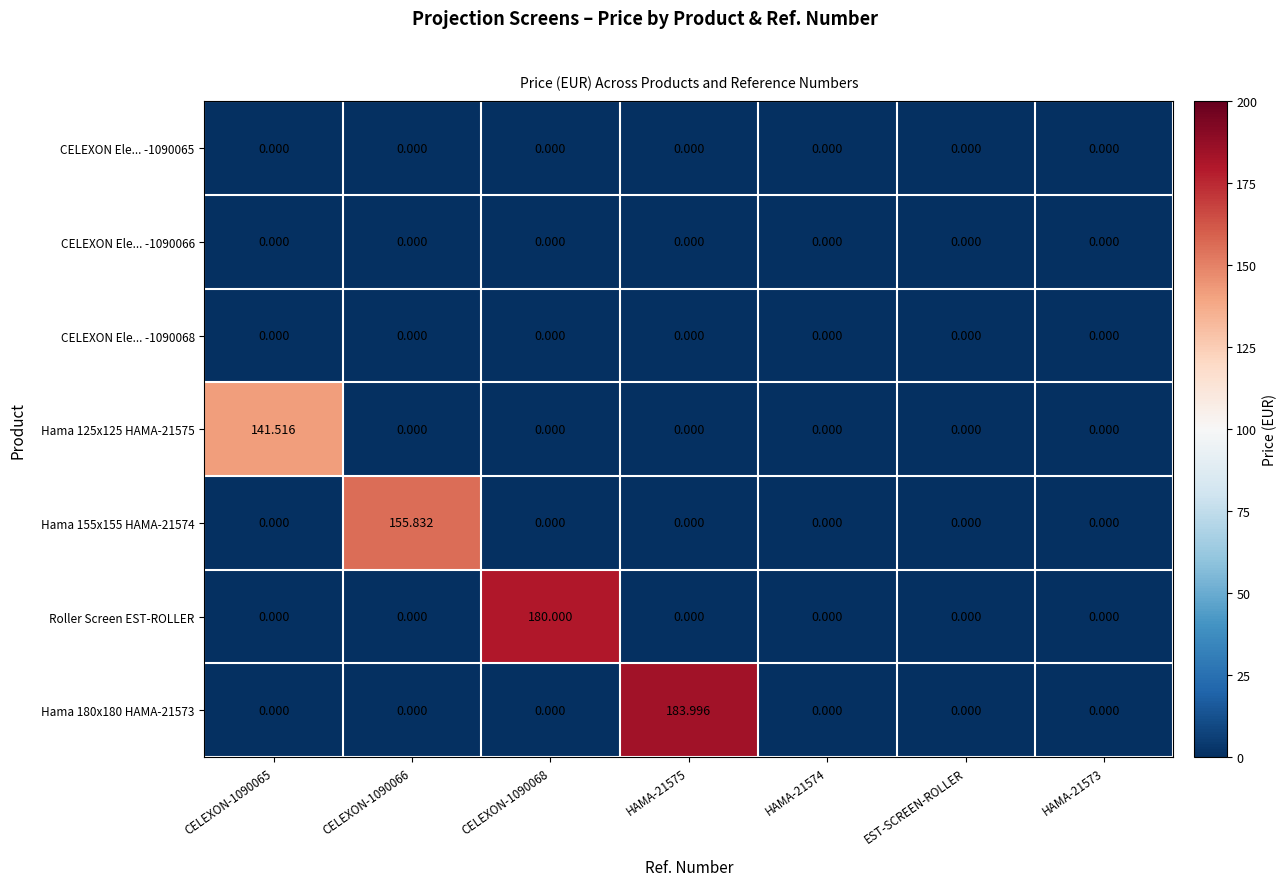

Reading right to left, what are all the values shown in this chart?

CELEXON Ele... -1090065: HAMA-21573=0.0	EST-SCREEN-ROLLER=0.0	HAMA-21574=0.0	HAMA-21575=0.0	CELEXON-1090068=0.0	CELEXON-1090066=0.0	CELEXON-1090065=0.0
CELEXON Ele... -1090066: HAMA-21573=0.0	EST-SCREEN-ROLLER=0.0	HAMA-21574=0.0	HAMA-21575=0.0	CELEXON-1090068=0.0	CELEXON-1090066=0.0	CELEXON-1090065=0.0
CELEXON Ele... -1090068: HAMA-21573=0.0	EST-SCREEN-ROLLER=0.0	HAMA-21574=0.0	HAMA-21575=0.0	CELEXON-1090068=0.0	CELEXON-1090066=0.0	CELEXON-1090065=0.0
Hama 125x125 HAMA-21575: HAMA-21573=0.0	EST-SCREEN-ROLLER=0.0	HAMA-21574=0.0	HAMA-21575=0.0	CELEXON-1090068=0.0	CELEXON-1090066=0.0	CELEXON-1090065=141.5
Hama 155x155 HAMA-21574: HAMA-21573=0.0	EST-SCREEN-ROLLER=0.0	HAMA-21574=0.0	HAMA-21575=0.0	CELEXON-1090068=0.0	CELEXON-1090066=155.8	CELEXON-1090065=0.0
Roller Screen EST-ROLLER: HAMA-21573=0.0	EST-SCREEN-ROLLER=0.0	HAMA-21574=0.0	HAMA-21575=0.0	CELEXON-1090068=180.0	CELEXON-1090066=0.0	CELEXON-1090065=0.0
Hama 180x180 HAMA-21573: HAMA-21573=0.0	EST-SCREEN-ROLLER=0.0	HAMA-21574=0.0	HAMA-21575=184.0	CELEXON-1090068=0.0	CELEXON-1090066=0.0	CELEXON-1090065=0.0